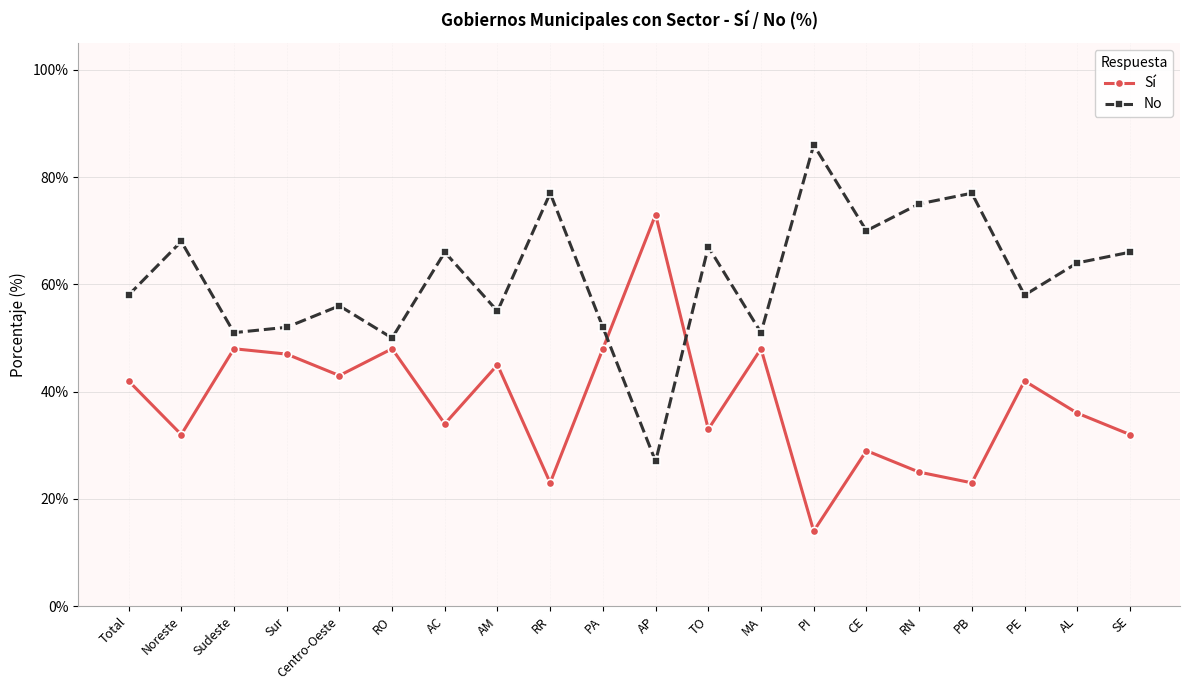

Reading left to right, what are all the values shown in this chart?

Sí: Total=42	Noreste=32	Sudeste=48	Sur=47	Centro-Oeste=43	RO=48	AC=34	AM=45	RR=23	PA=48	AP=73	TO=33	MA=48	PI=14	CE=29	RN=25	PB=23	PE=42	AL=36	SE=32
No: Total=58	Noreste=68	Sudeste=51	Sur=52	Centro-Oeste=56	RO=50	AC=66	AM=55	RR=77	PA=52	AP=27	TO=67	MA=51	PI=86	CE=70	RN=75	PB=77	PE=58	AL=64	SE=66